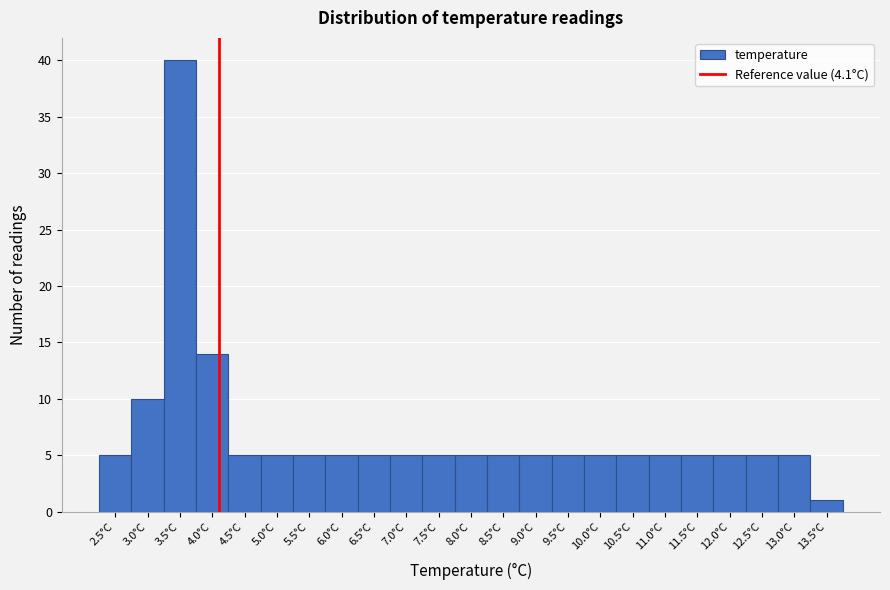

Reading left to right, list every bar in this chart as the range it spans on the x-axis followed by its height. The values are not printed on the chart, so give them approximately, as read against the axis.

2.25 to 2.75: 5
2.75 to 3.25: 10
3.25 to 3.75: 40
3.75 to 4.25: 14
4.25 to 4.75: 5
4.75 to 5.25: 5
5.25 to 5.75: 5
5.75 to 6.25: 5
6.25 to 6.75: 5
6.75 to 7.25: 5
7.25 to 7.75: 5
7.75 to 8.25: 5
8.25 to 8.75: 5
8.75 to 9.25: 5
9.25 to 9.75: 5
9.75 to 10.25: 5
10.25 to 10.75: 5
10.75 to 11.25: 5
11.25 to 11.75: 5
11.75 to 12.25: 5
12.25 to 12.75: 5
12.75 to 13.25: 5
13.25 to 13.75: 1